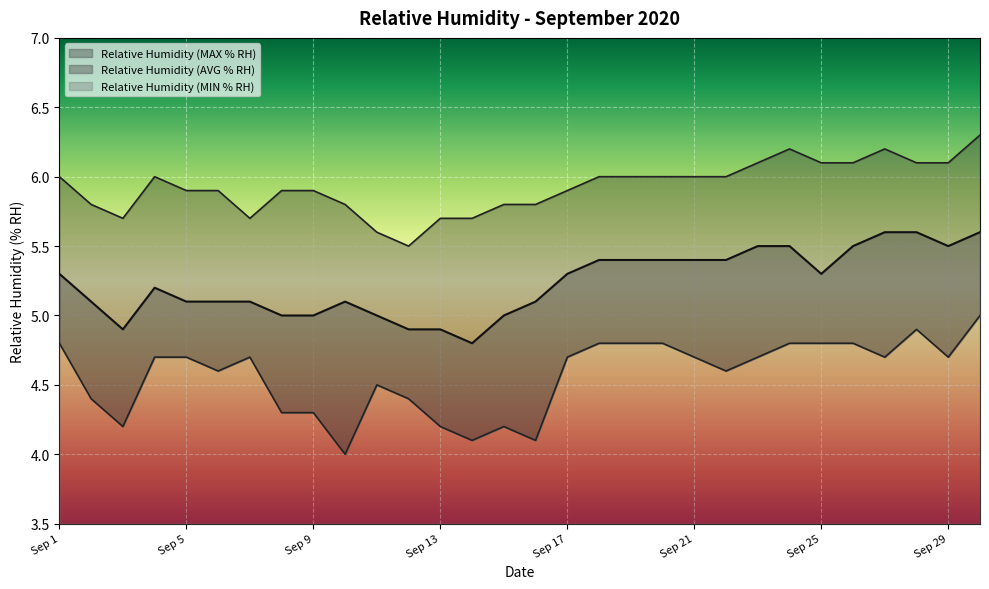

The value of Relative Humidity (MAX % RH) at Sep 19 is 2.9. True or false?

False